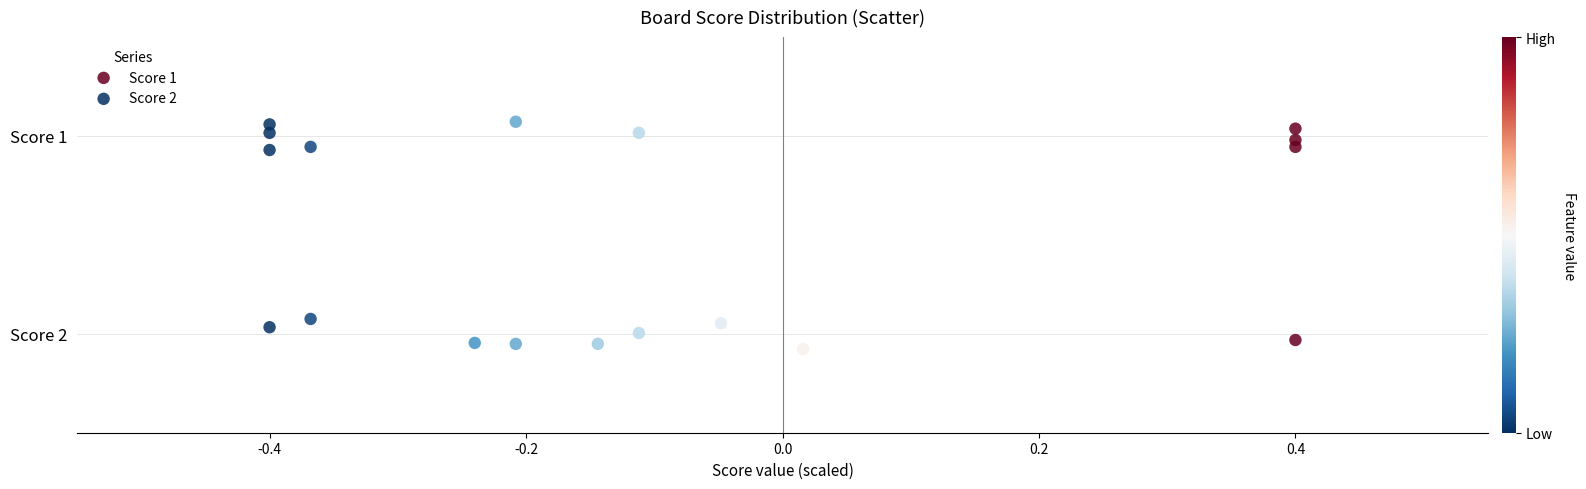

What are all the series names shown in the legend?

Score 1, Score 2